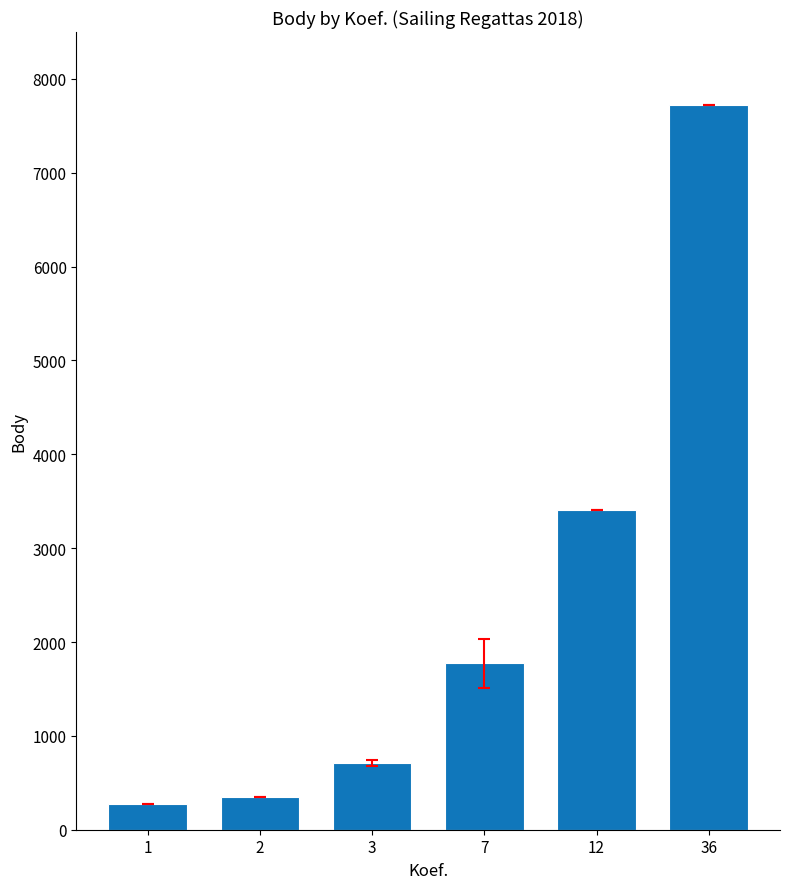

How many data points does each series have?

6